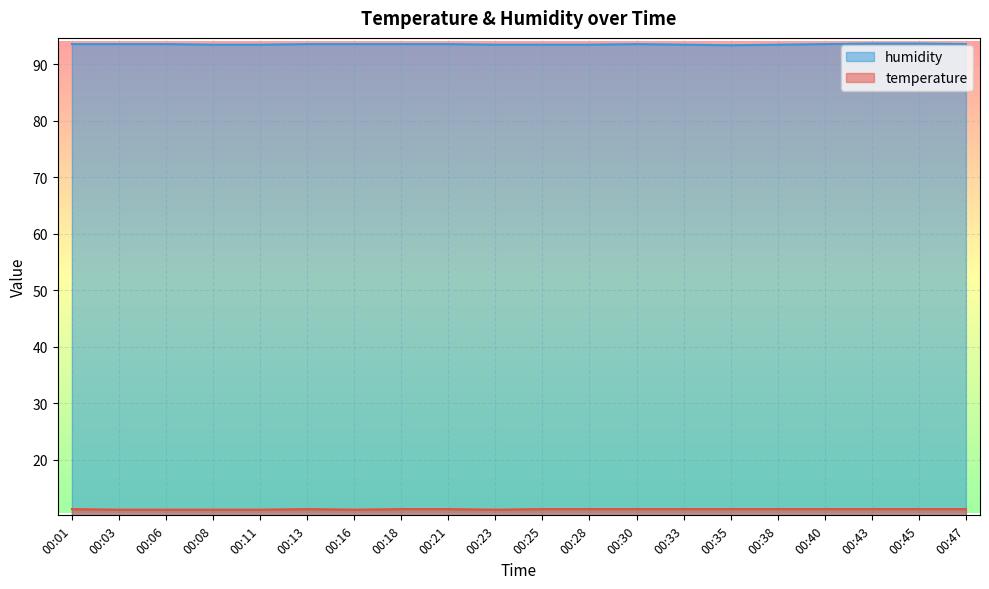

What is the highest value of the temperature series?

11.3